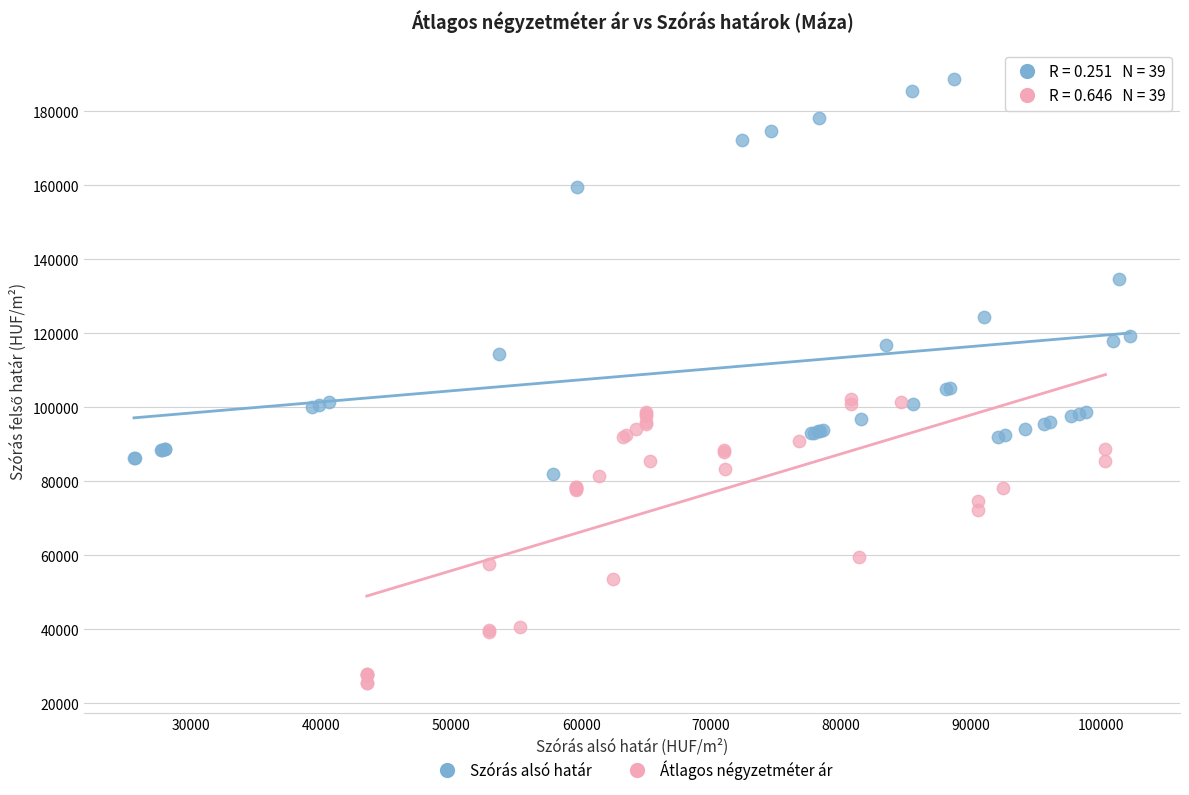

What are all the series names shown in the legend?

Szórás alsó határ, Átlagos négyzetméter ár